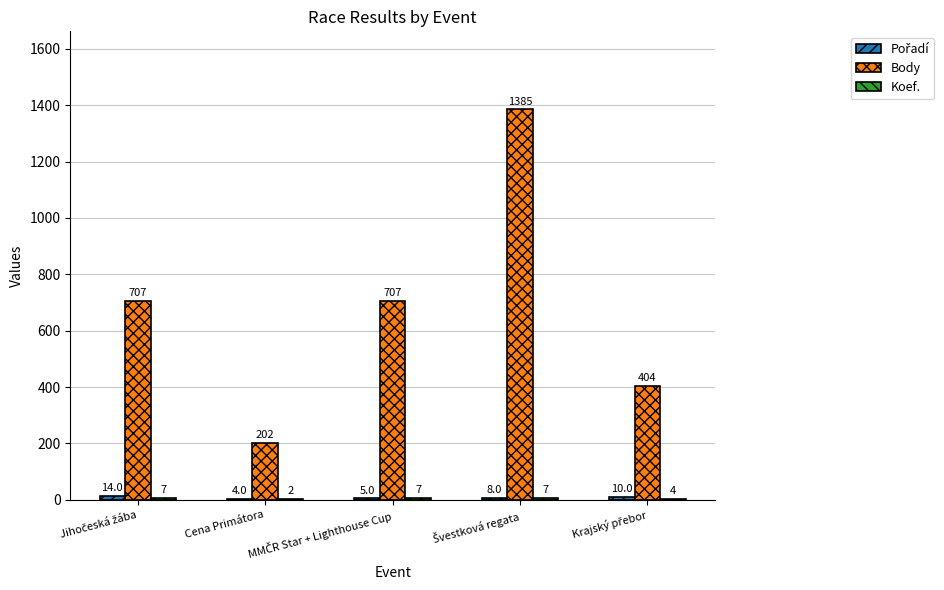

What value does the Body series have at Cena Primátora, to the nearest 10?

200